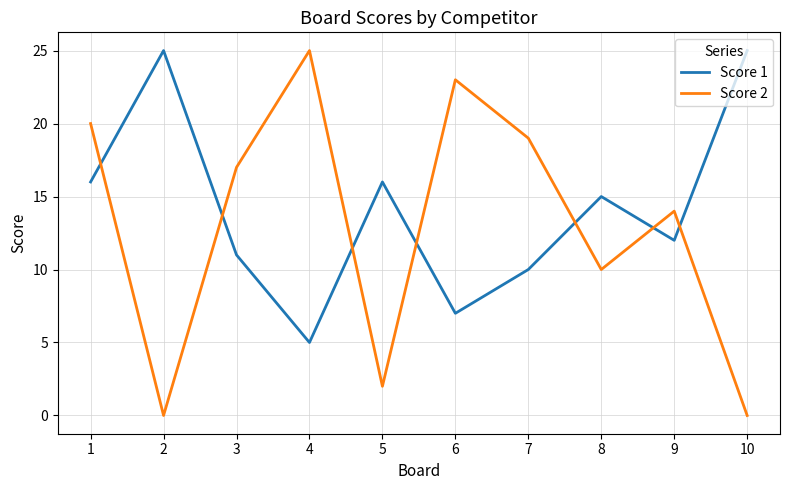

What is the difference between the maximum and minimum values in the Score 1 series?

20